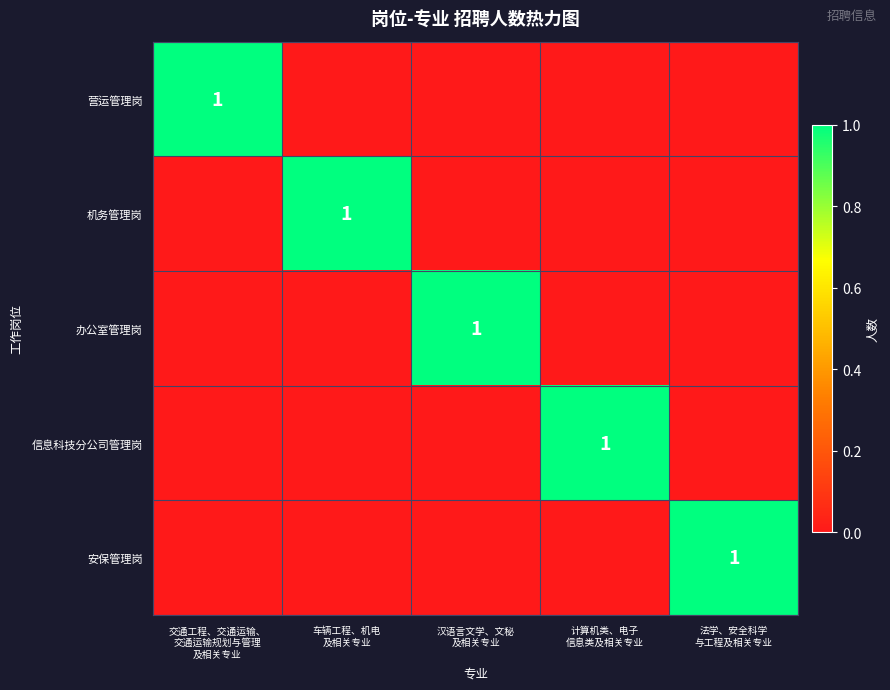

At which label does 营运管理岗 reach its peak?

交通工程、交通运输、 交通运输规划与管理 及相关专业